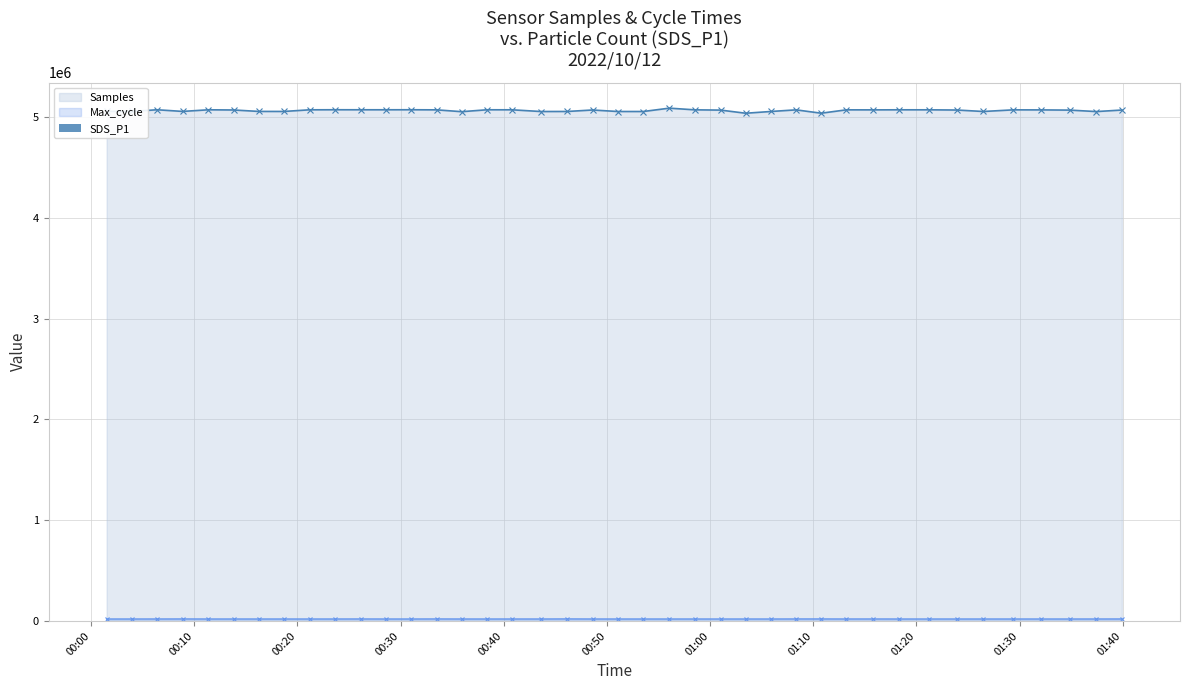

True or false: Samples has more than 1 points higher than both neighbors.

True